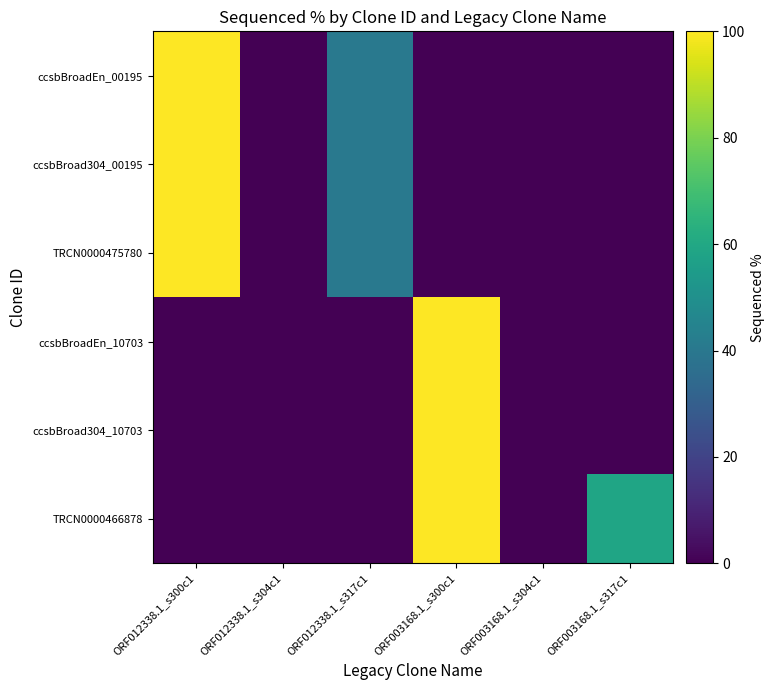

Which series has the widest spread of values?

ccsbBroadEn_00195